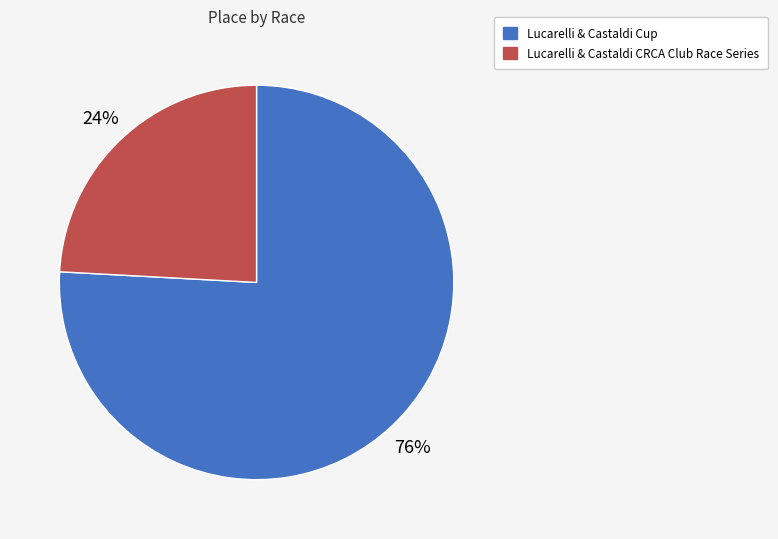

To the nearest percent, what is the average slice percentage?

50%